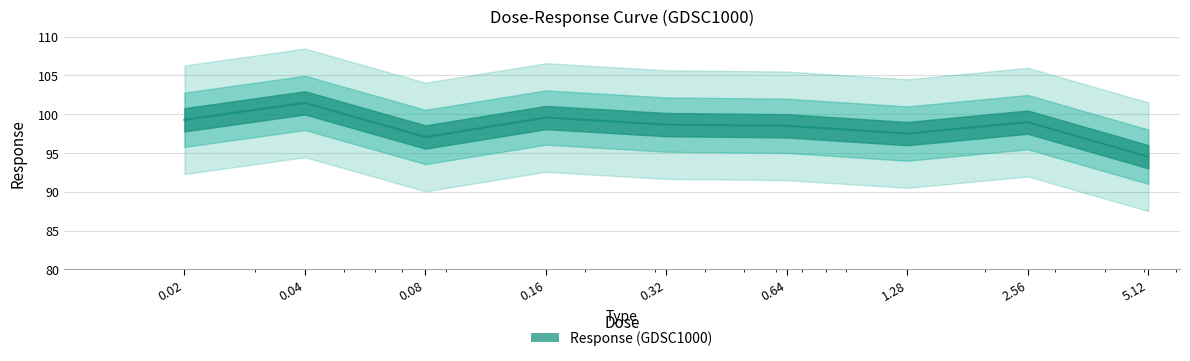

What is the difference between the second highest and minimum values?

5.0